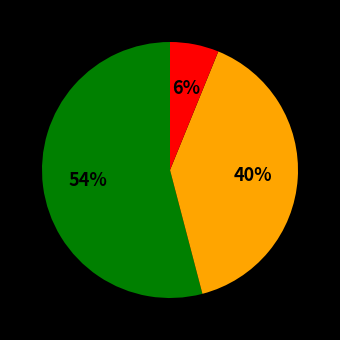

Is there a majority slice in this chart?

Yes